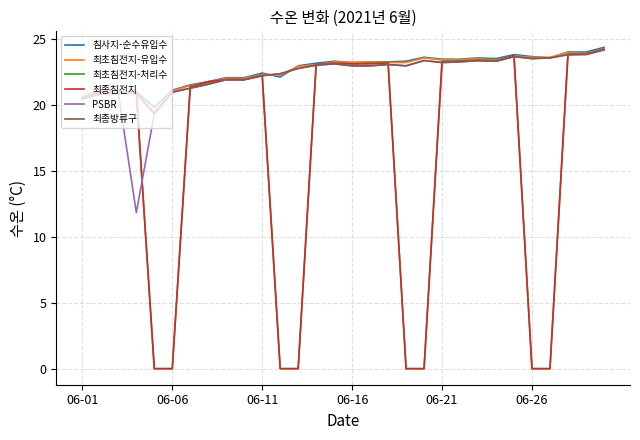

Which series has the widest spread of values?

최초침전지-처리수